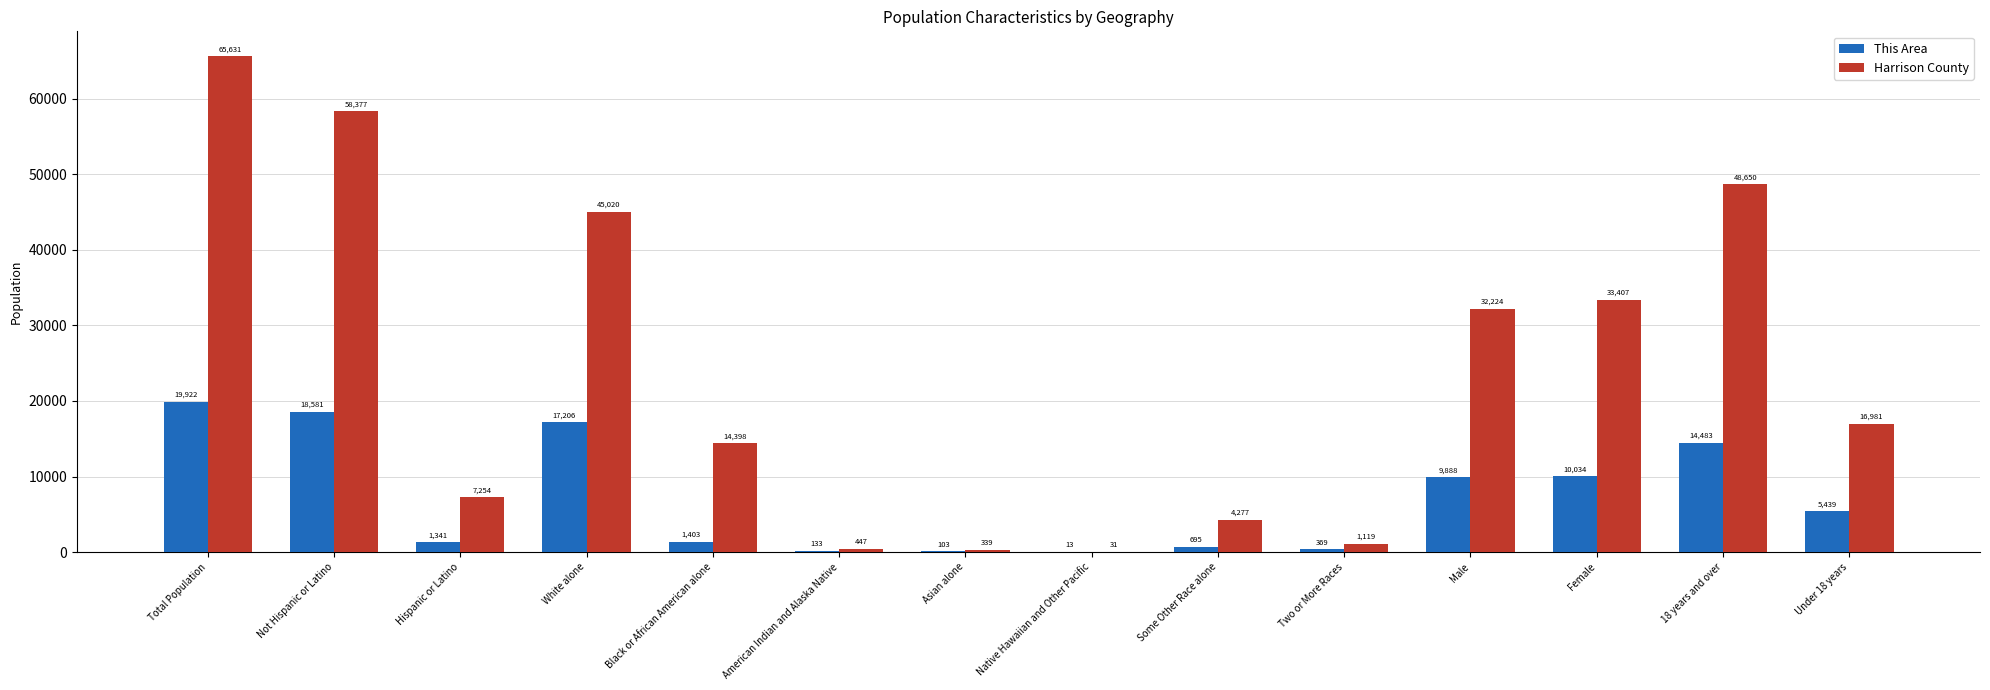

What is the average value of the Harrison County series?

23440